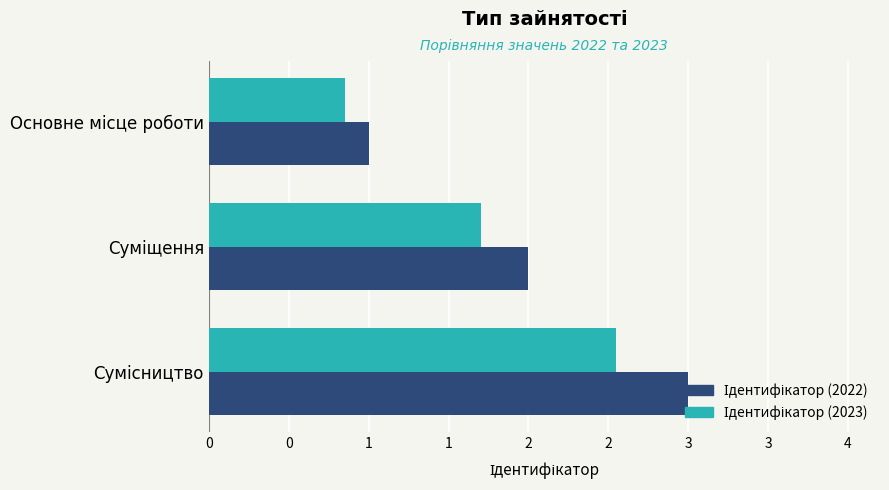

What are all the series names shown in the legend?

Ідентифікатор (2022), Ідентифікатор (2023)